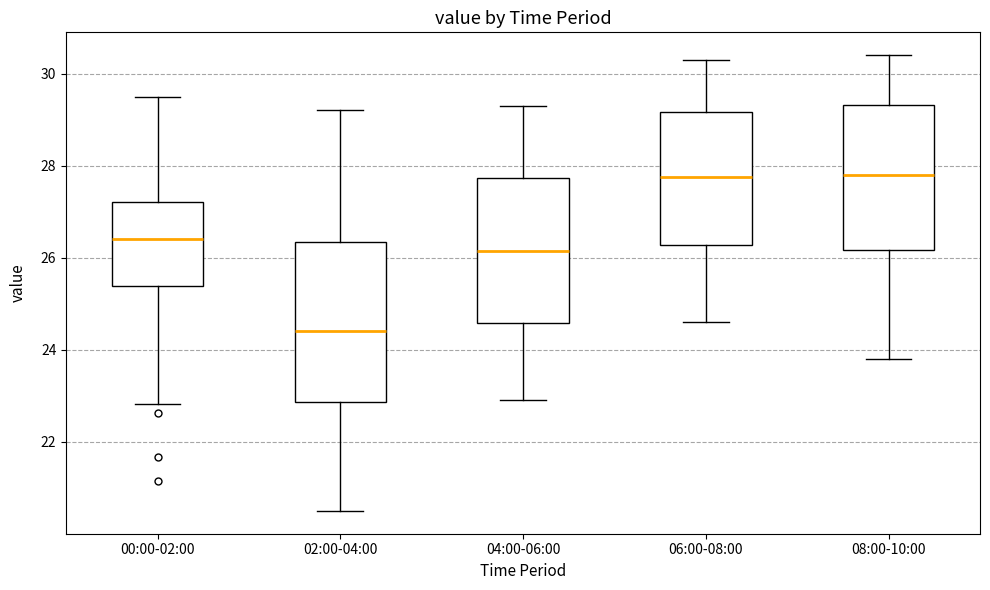

Reading left to right, read every box against the y-axis: the position of its median line, the range the box covers, and the ends of its whiskers. The values are not printed on the chart, so give them approximately, as read against the axis.

00:00-02:00: median 26.4, box 25.4 to 27.2, whiskers 22.8 to 29.6
02:00-04:00: median 24.4, box 22.8 to 26.4, whiskers 20.6 to 29.2
04:00-06:00: median 26.2, box 24.6 to 27.8, whiskers 23.0 to 29.4
06:00-08:00: median 27.8, box 26.2 to 29.2, whiskers 24.6 to 30.4
08:00-10:00: median 27.8, box 26.2 to 29.4, whiskers 23.8 to 30.4